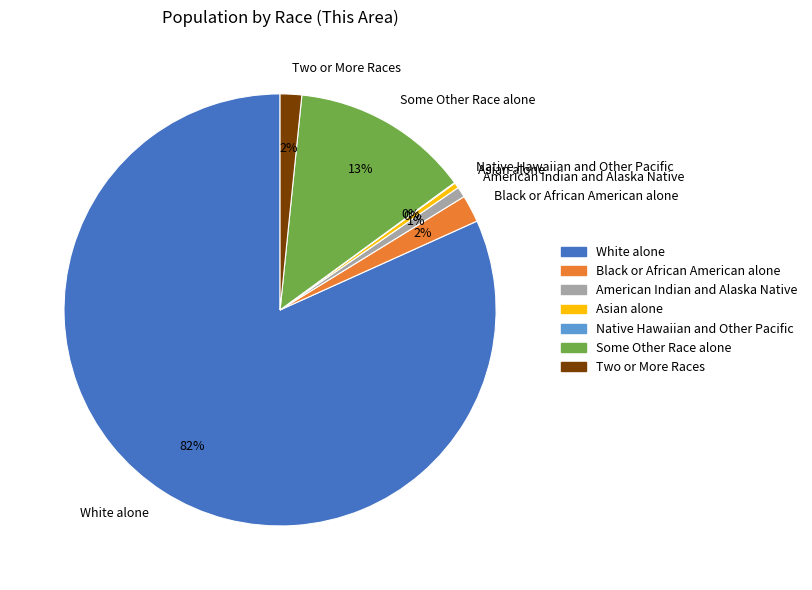

Does any single category account for the majority?

Yes